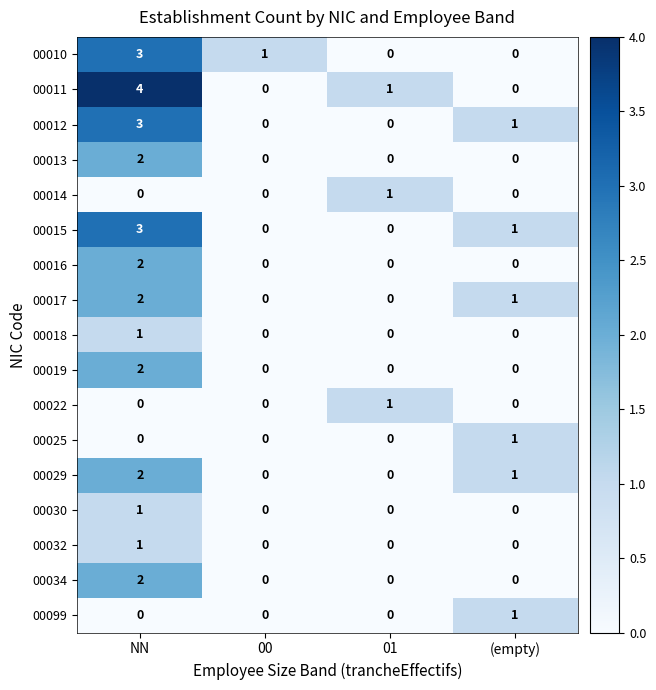

What is the difference between the maximum and minimum values in the 00010 series?

3